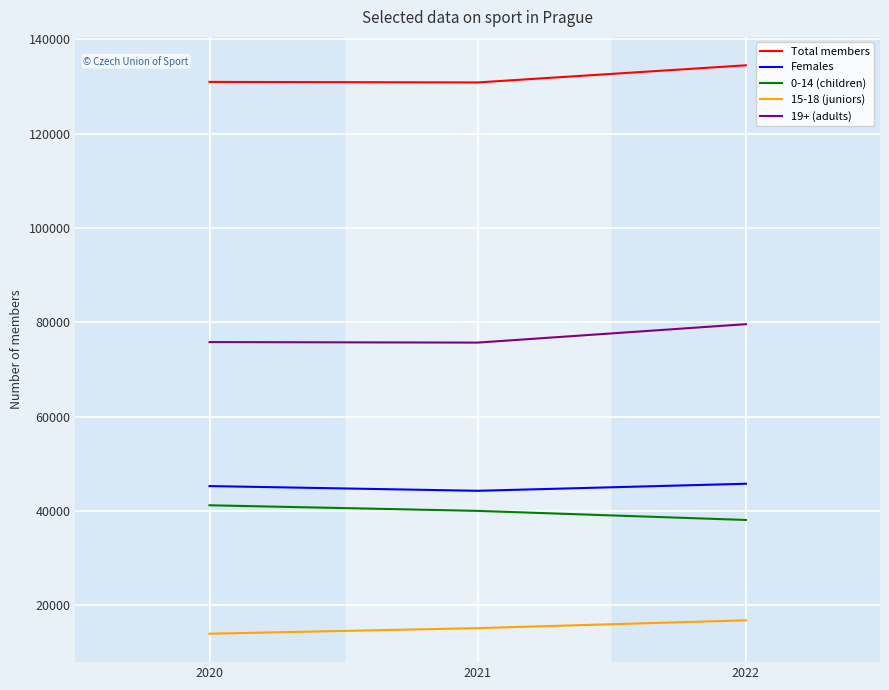

What is the total value across all series at 2020?

307283